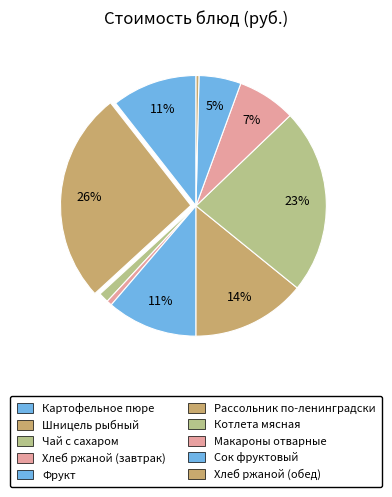

Which category has the biggest portion of the pie?

Шницель рыбный